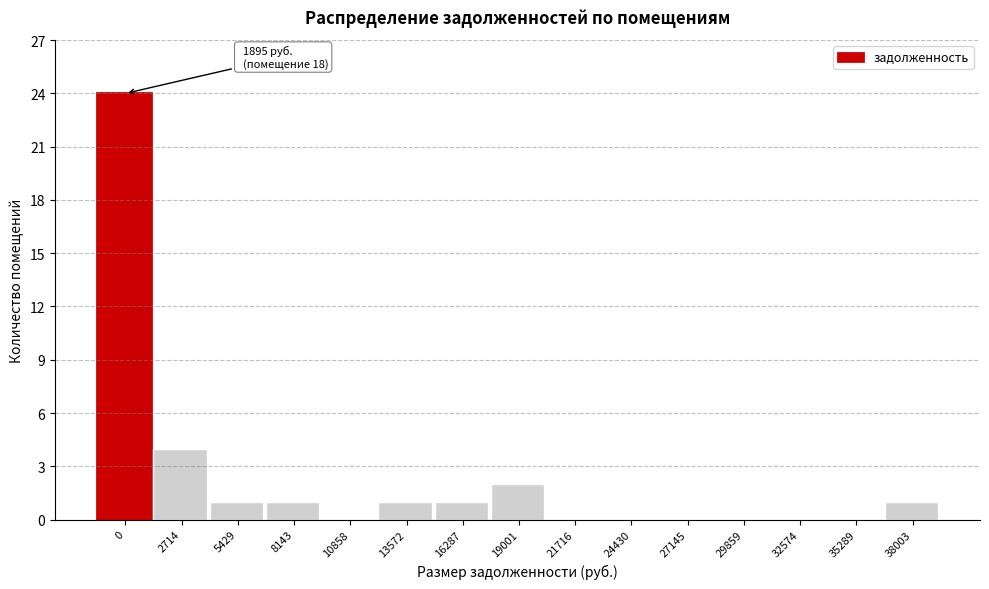

Reading left to right, what are all the values shown in this chart?

0=24	2714=4	5429=1	8143=1	10858=0	13572=1	16287=1	19001=2	21716=0	24430=0	27145=0	29859=0	32574=0	35289=0	38003=1